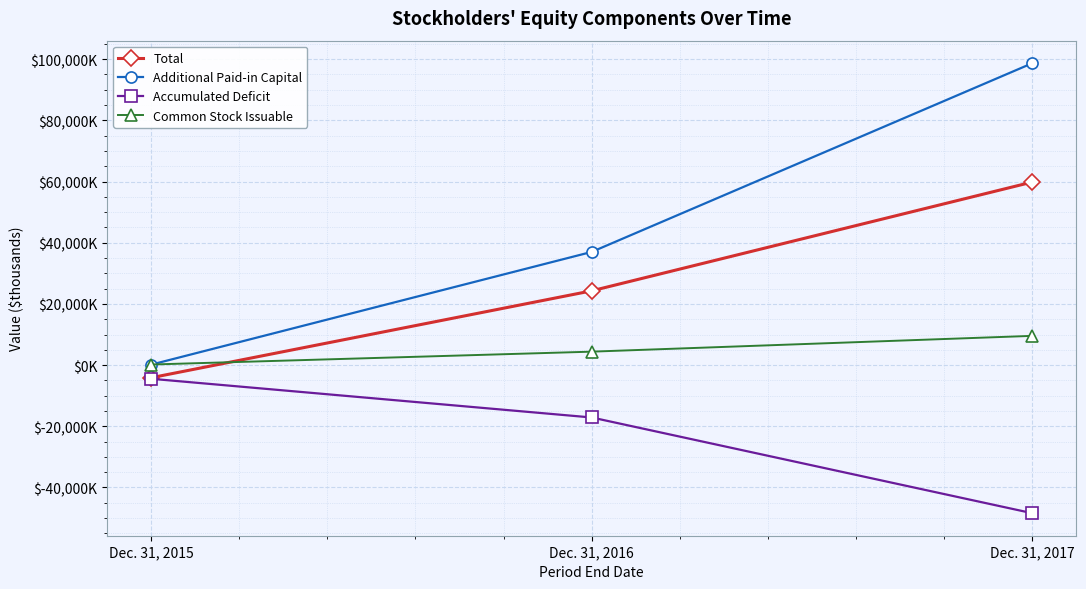

At which label does Common Stock Issuable reach its peak?

Dec. 31, 2017